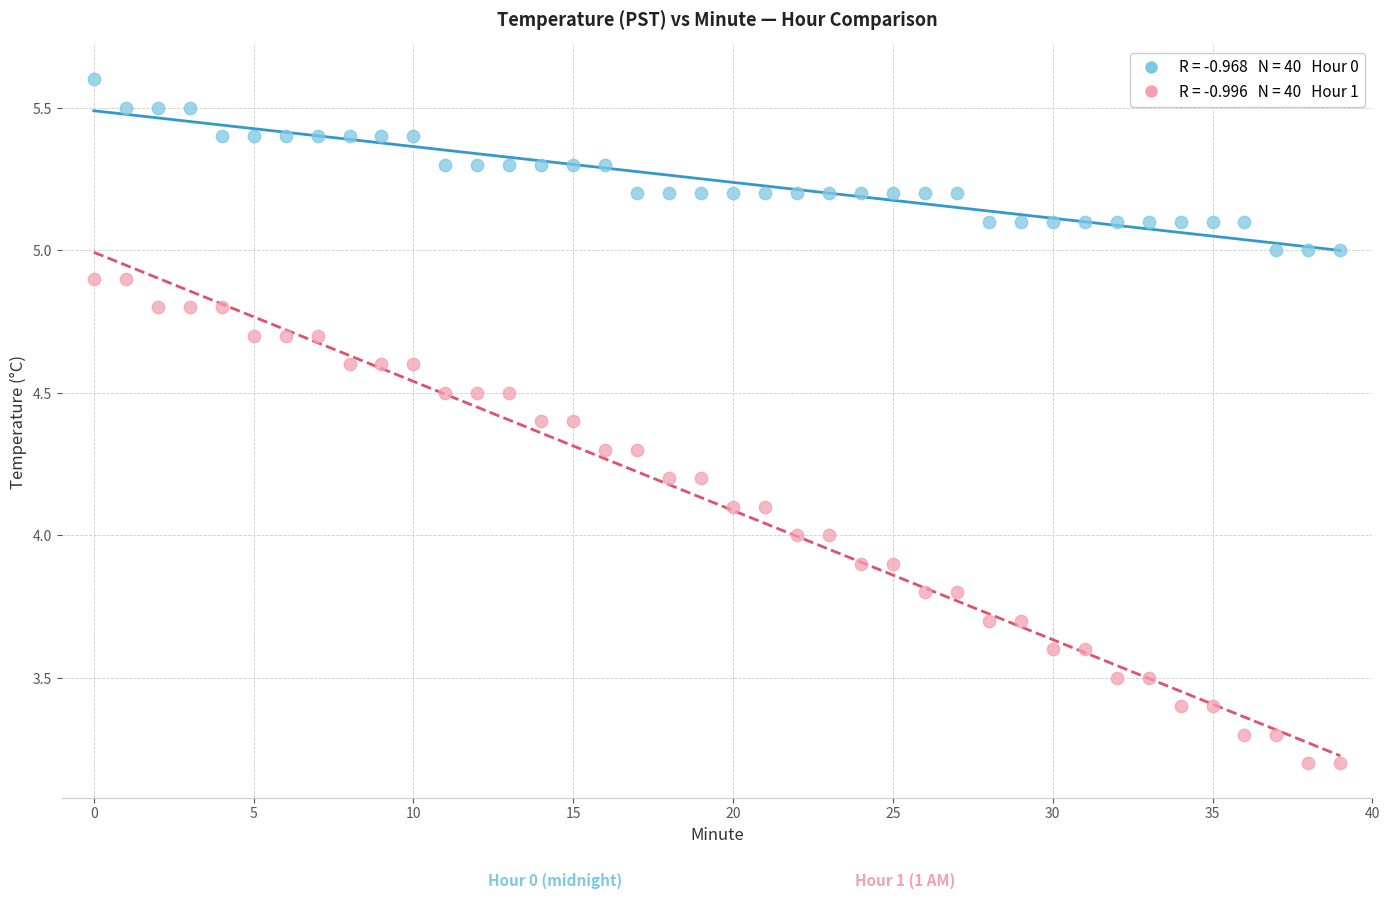

Across all data points, what is the range of Y values (max minus min)?

2.4